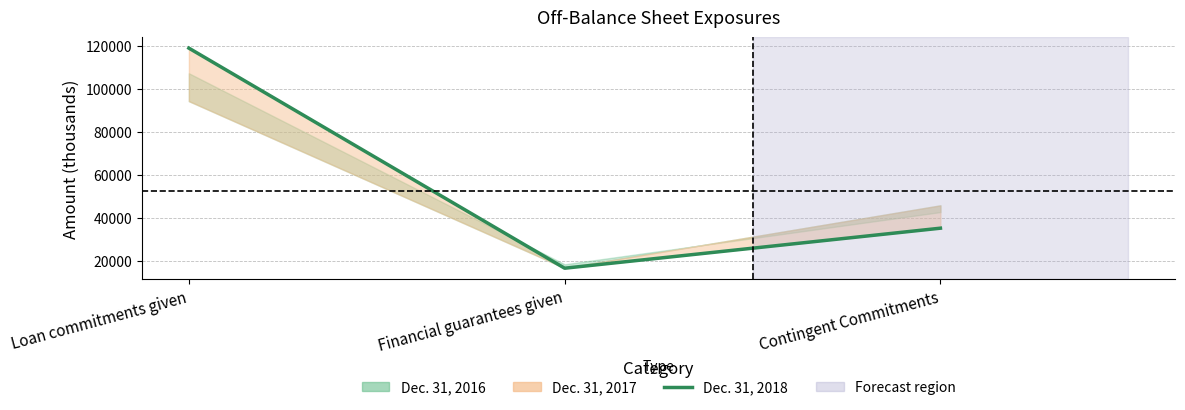

Reading left to right, what are all the values shown in this chart?

Loan commitments given=118959	Financial guarantees given=16454	Contingent Commitments=35098